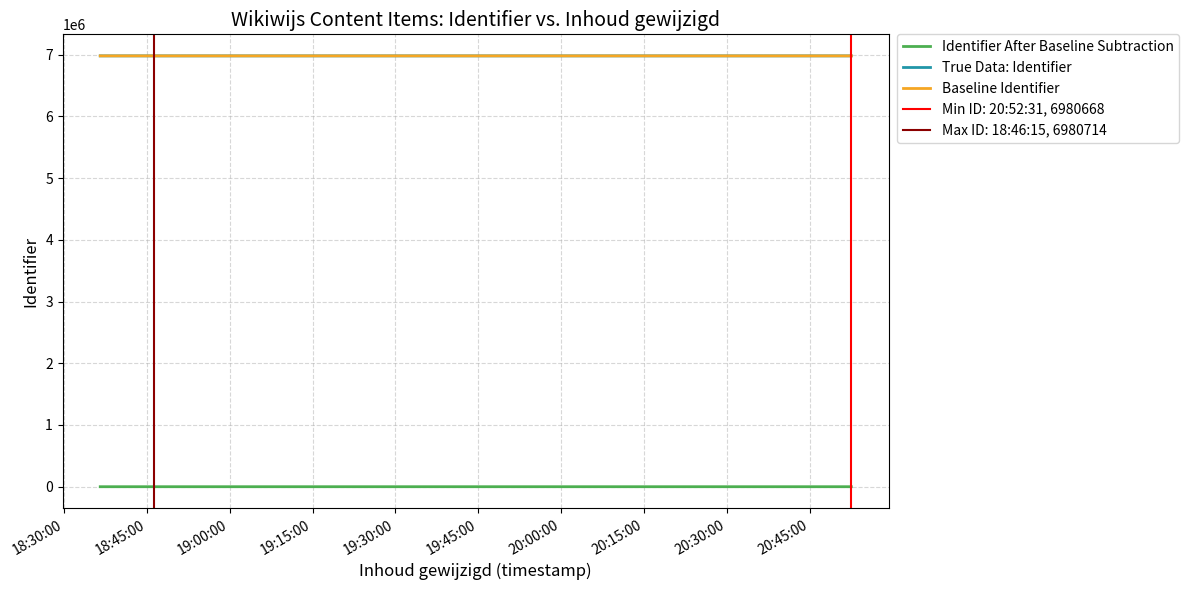

True or false: Identifier After Baseline Subtraction and True Data: Identifier intersect in this chart.

False